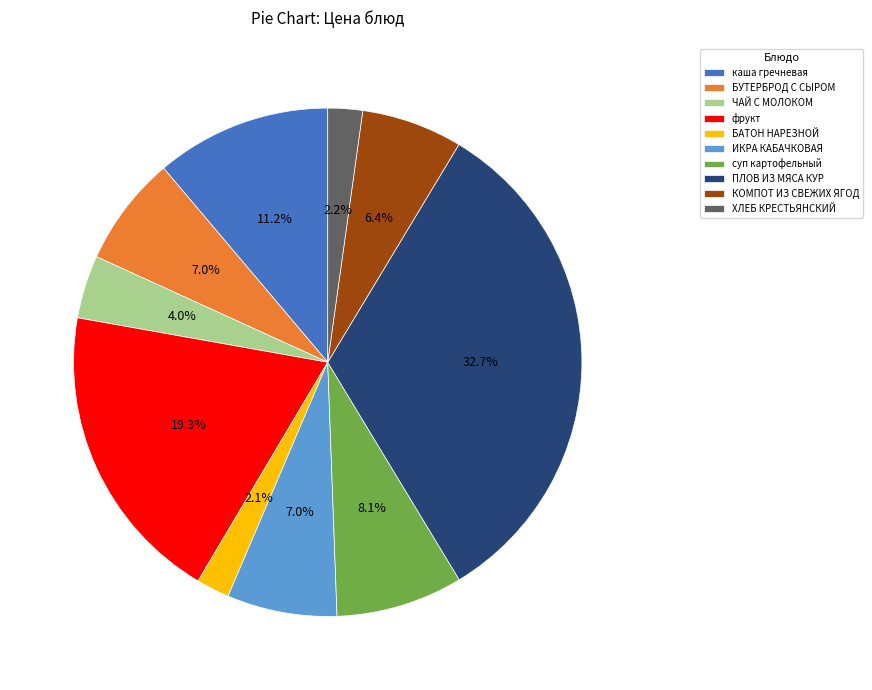

What is the ratio of the value at фрукт to the value at ПЛОВ ИЗ МЯСА КУР?

0.6